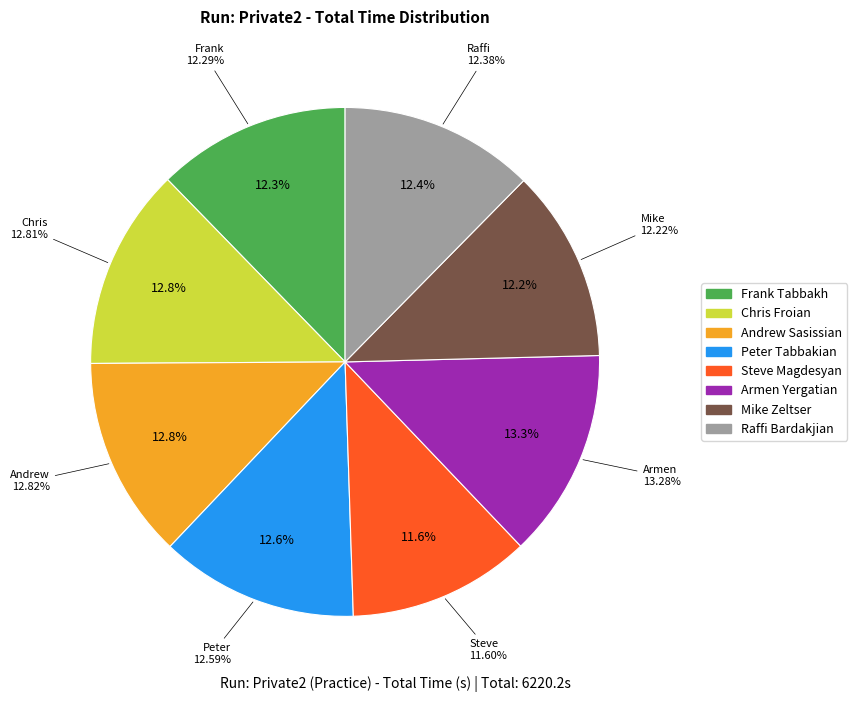

Is it true that Raffi Bardakjian is 22% of the pie?

False